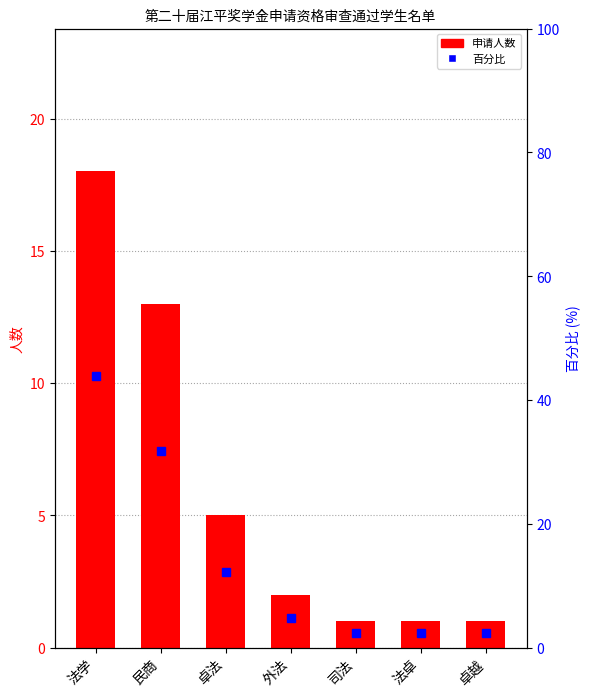

Which series has the largest total across all categories?

百分比